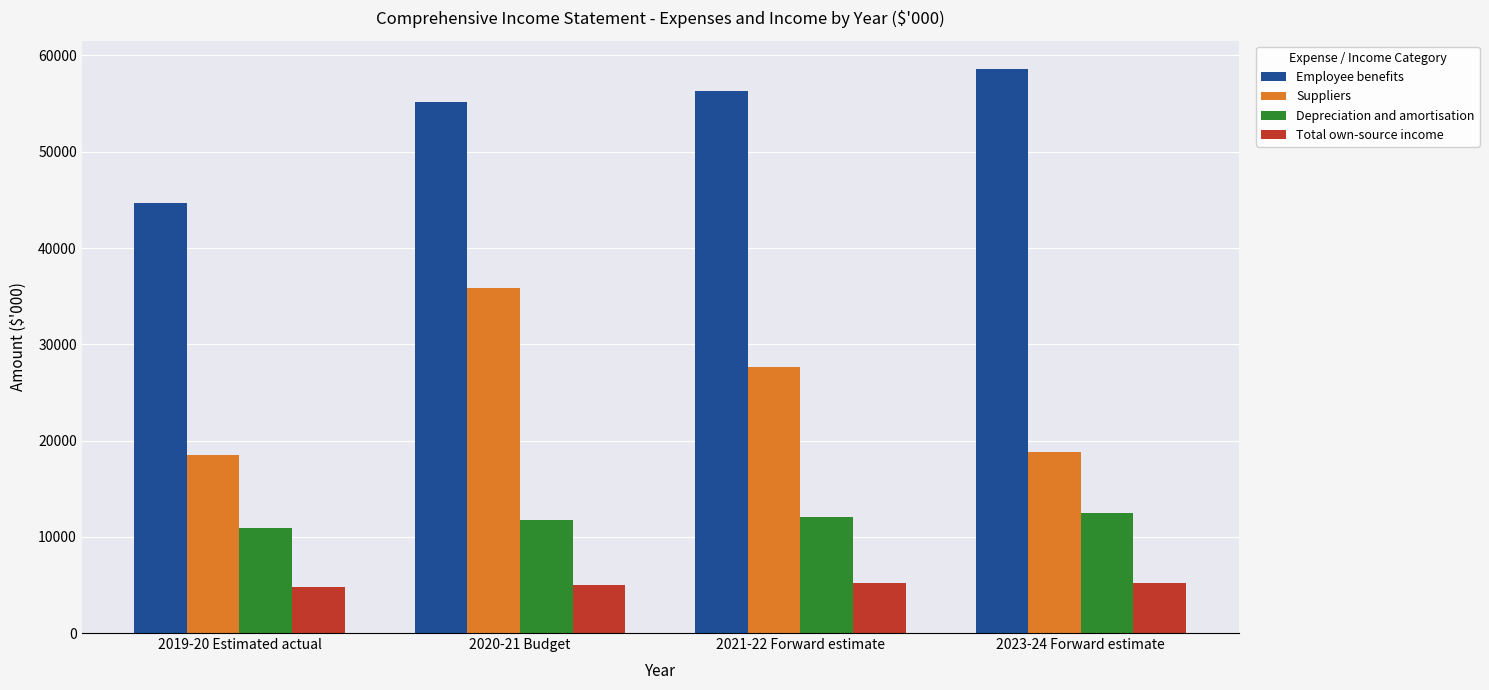

Is the value of Depreciation and amortisation at 2019-20 Estimated actual greater than the value of Employee benefits at 2023-24 Forward estimate?

No